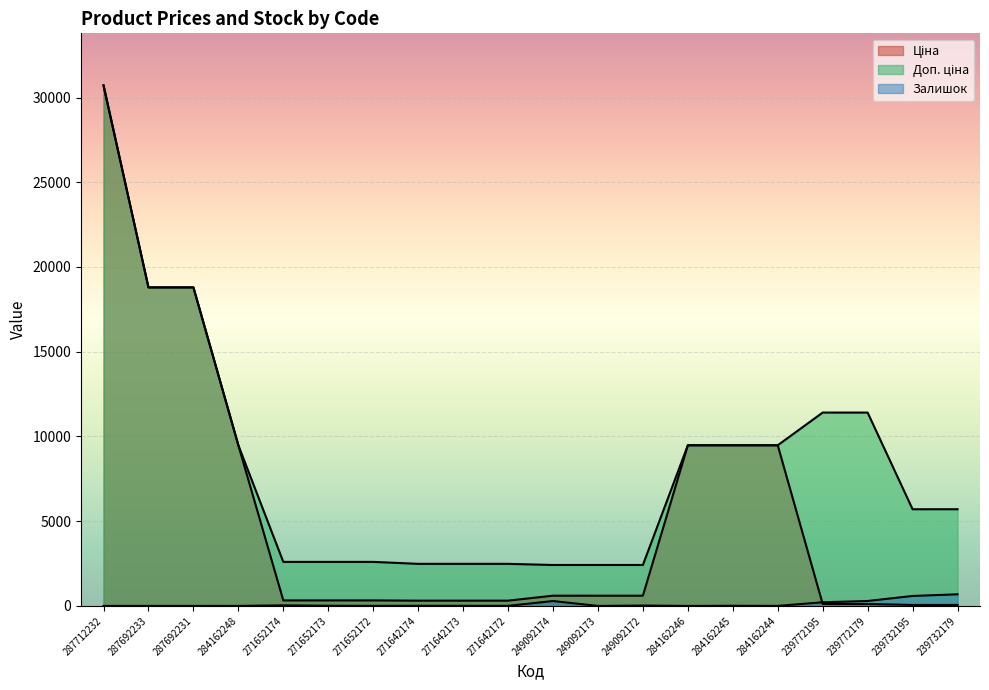

True or false: Ціна and Доп. ціна cross at least once.

False